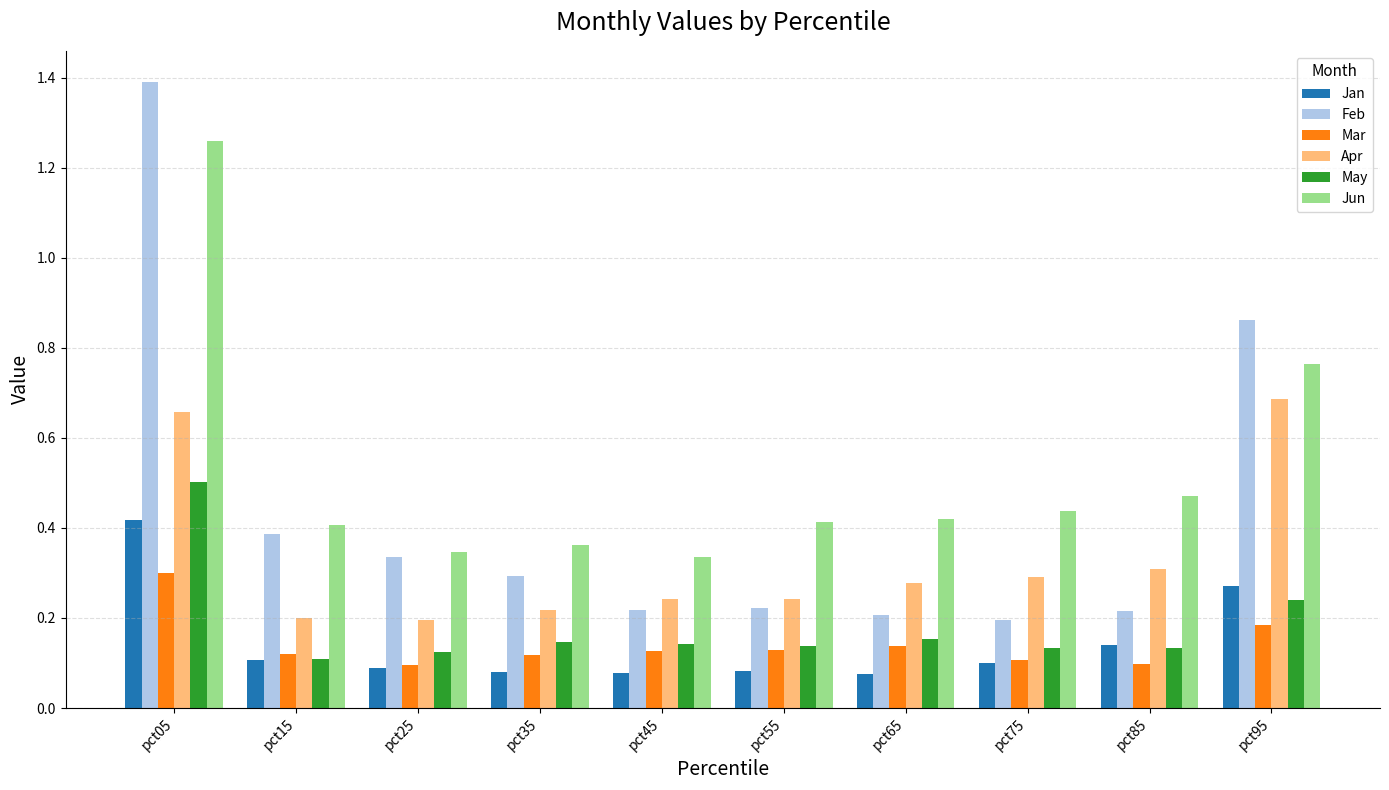

What is the sum of all Mar values?

1.4